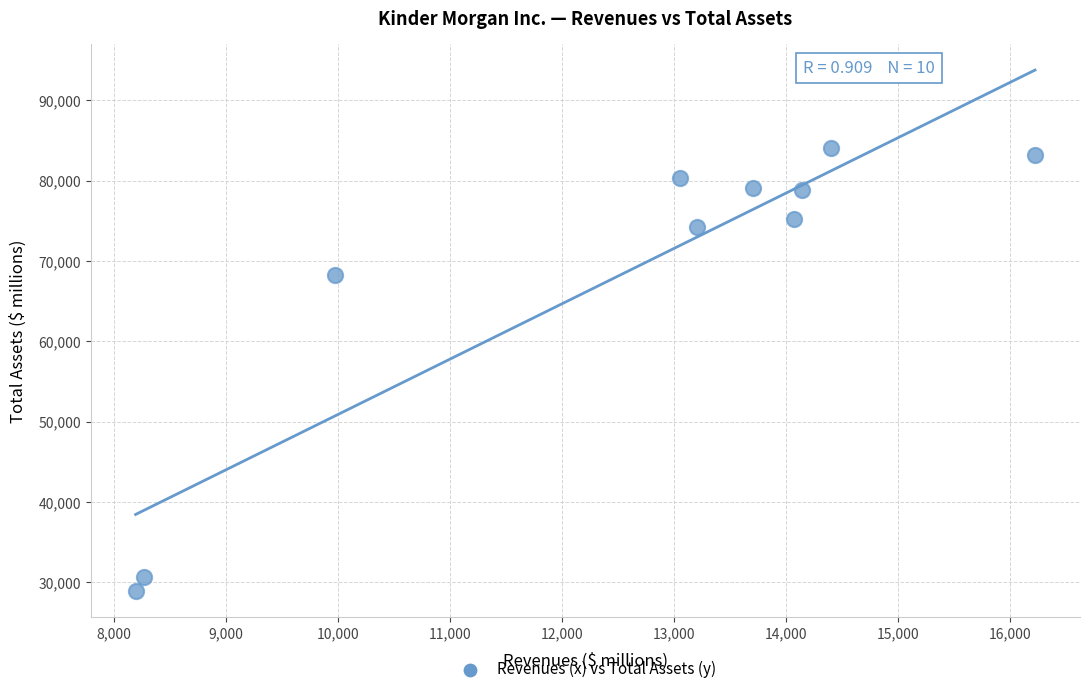

What is the range of X values (max minus min)?

8035